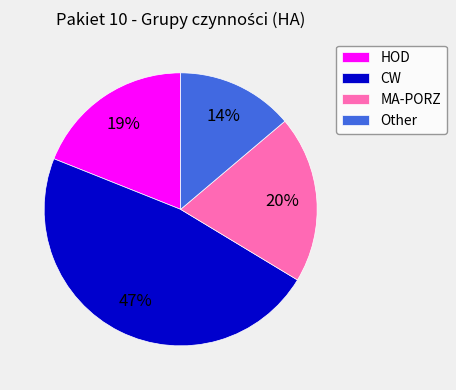

What percentage is the MA-PORZ slice, to the nearest percent?

20%